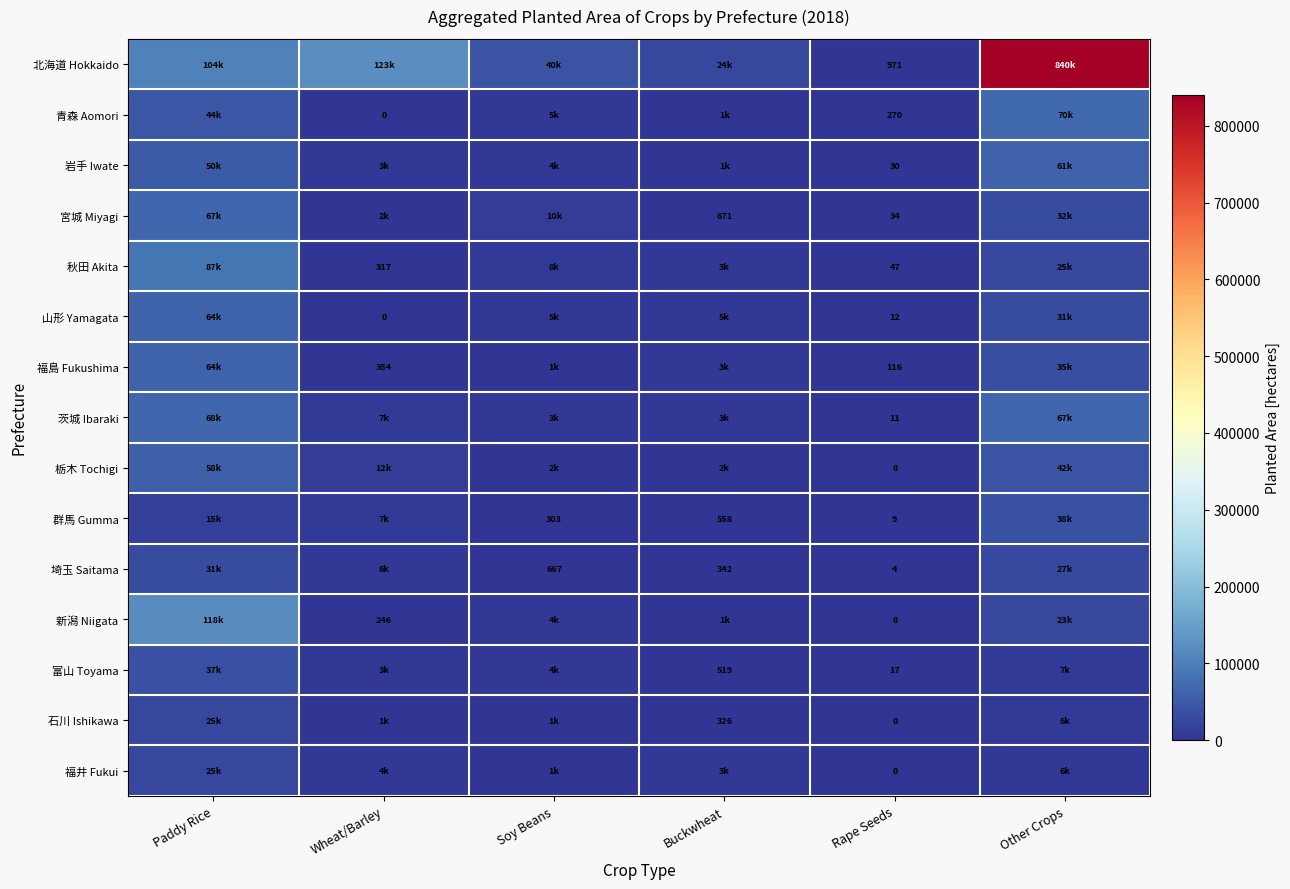

The 埼玉 Saitama series shows 342 at Buckwheat. True or false?

True